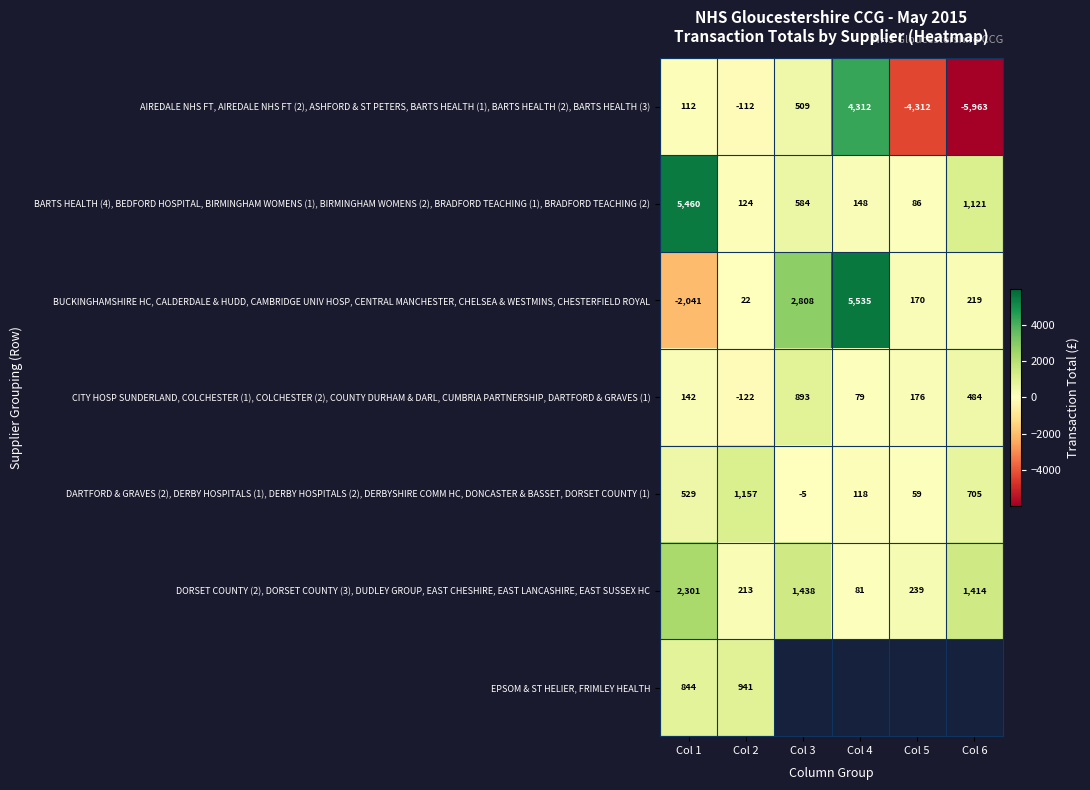

Count the number of categories in the chart.

6